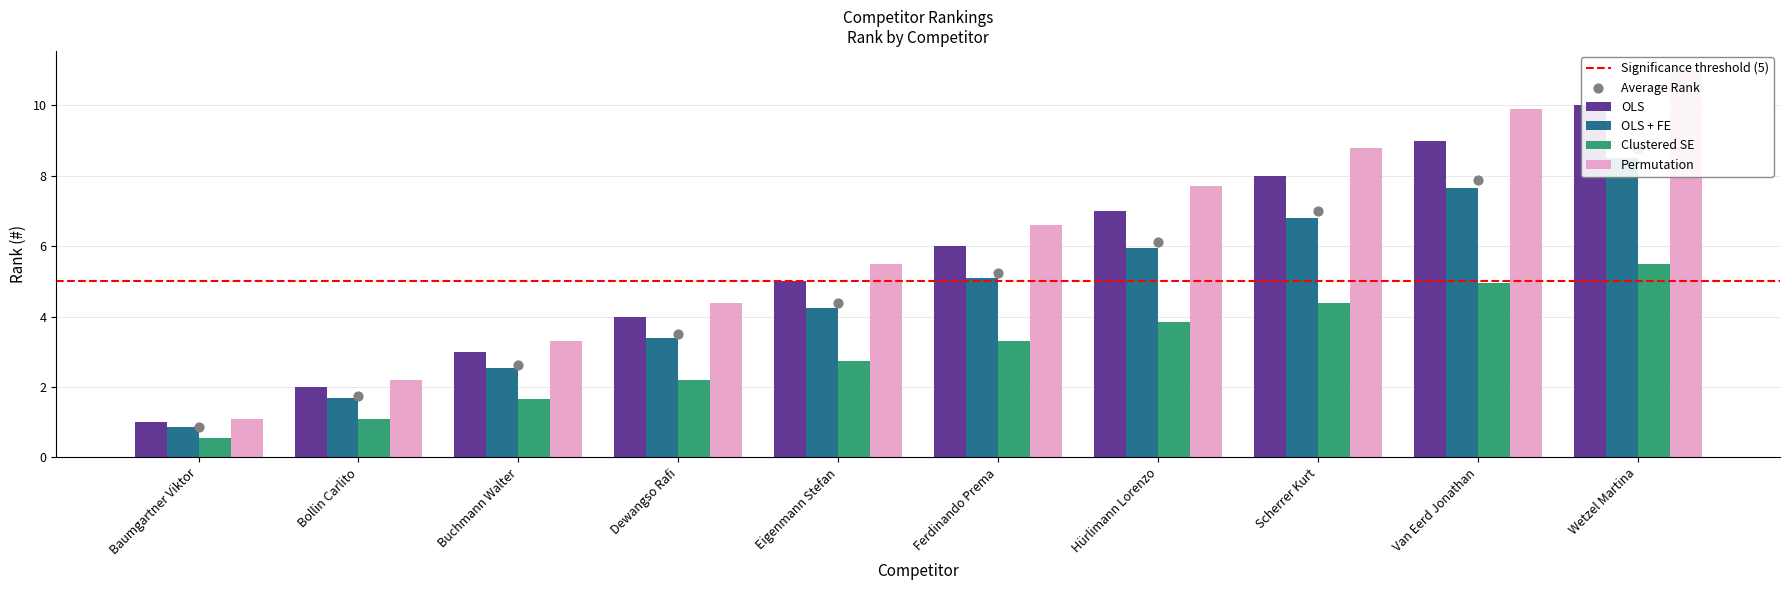

What is the change in value from Dewangso Rafi to Scherrer Kurt?

+4